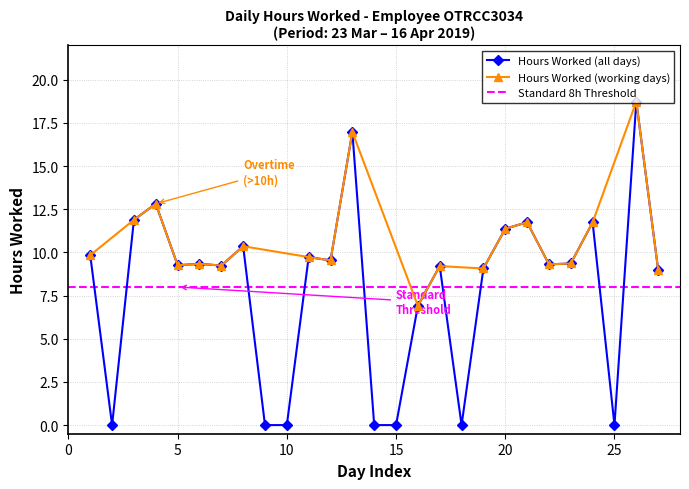

Reading left to right, list all the values displayed in this chart.

9.8	0.0	11.9	12.8	9.3	9.3	9.2	10.4	0.0	0.0	9.7	9.5	17.0	0.0	0.0	6.9	9.2	0.0	9.1	11.4	11.8	9.3	9.4	11.7	0.0	18.7	9.0